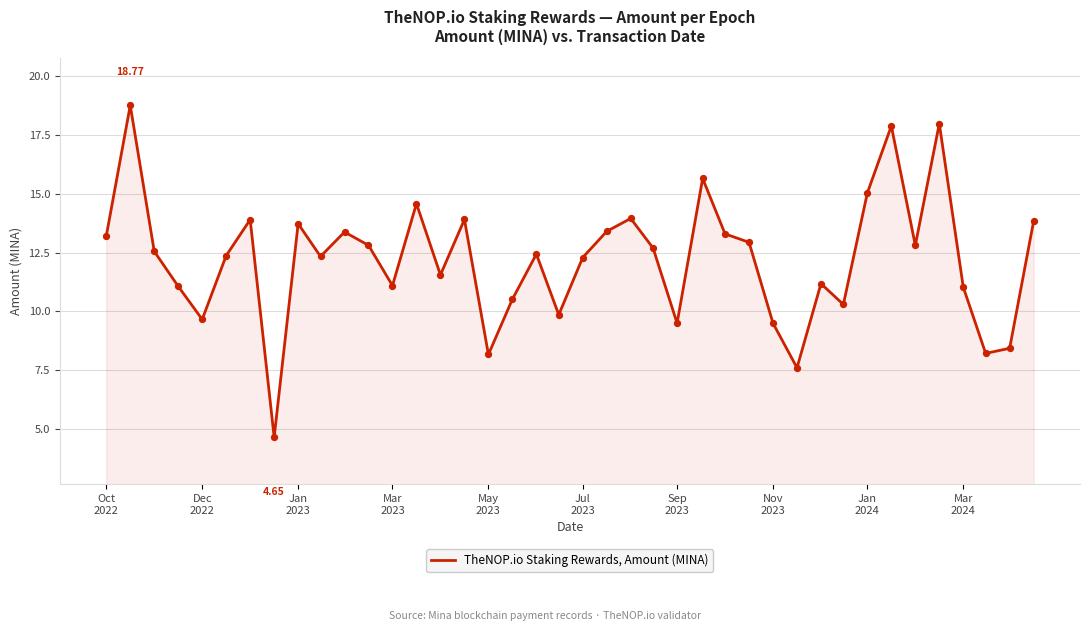

What is the smallest value displayed?

4.6